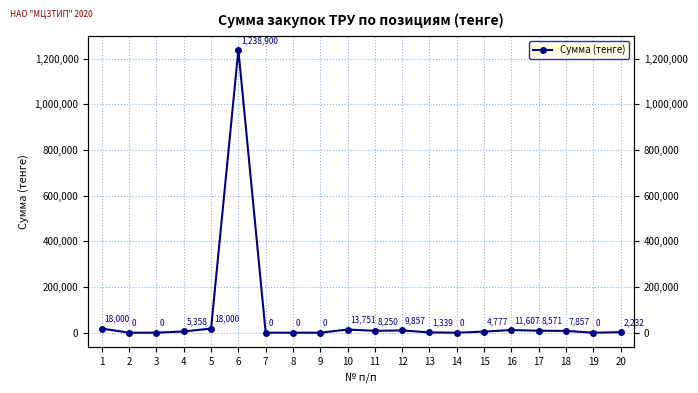

What is the greatest value displayed?

1238900.0